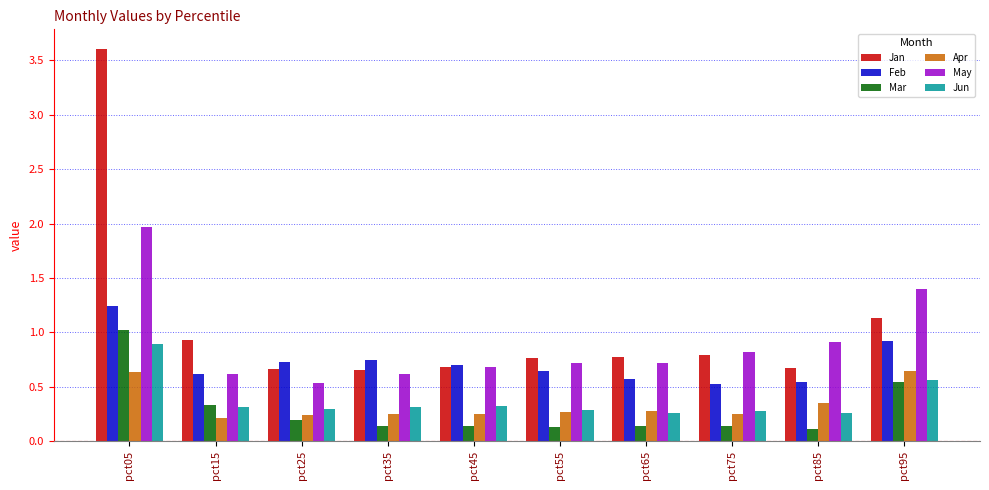

What is the maximum value for Jun?

0.9